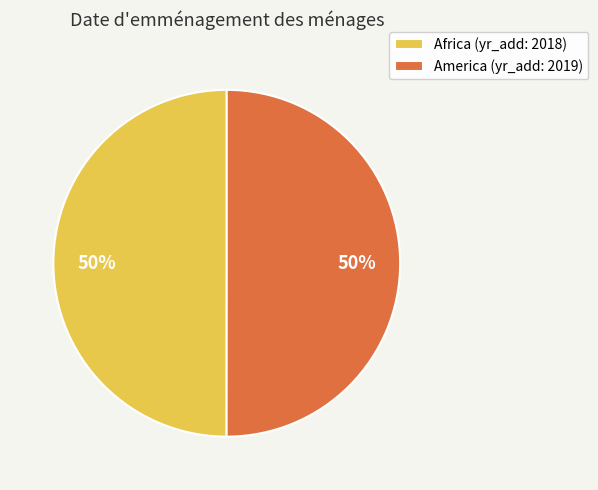

How many slices are in this pie chart?

2